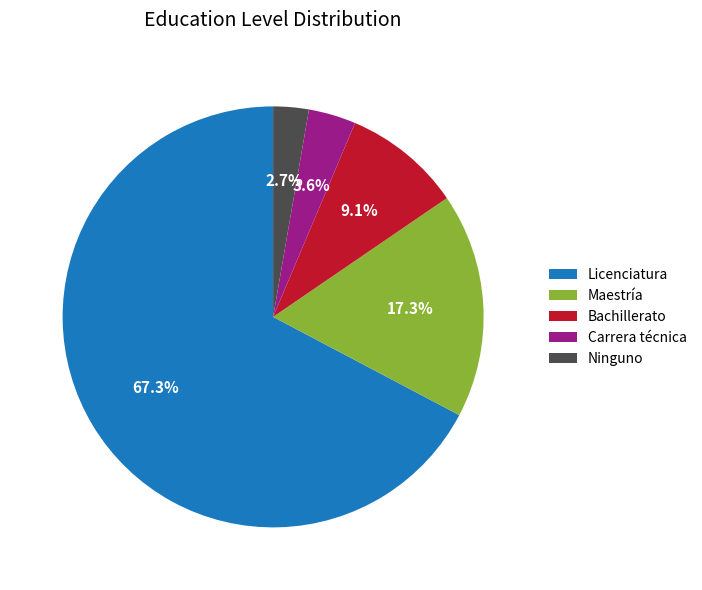

Which category has the biggest portion of the pie?

Licenciatura